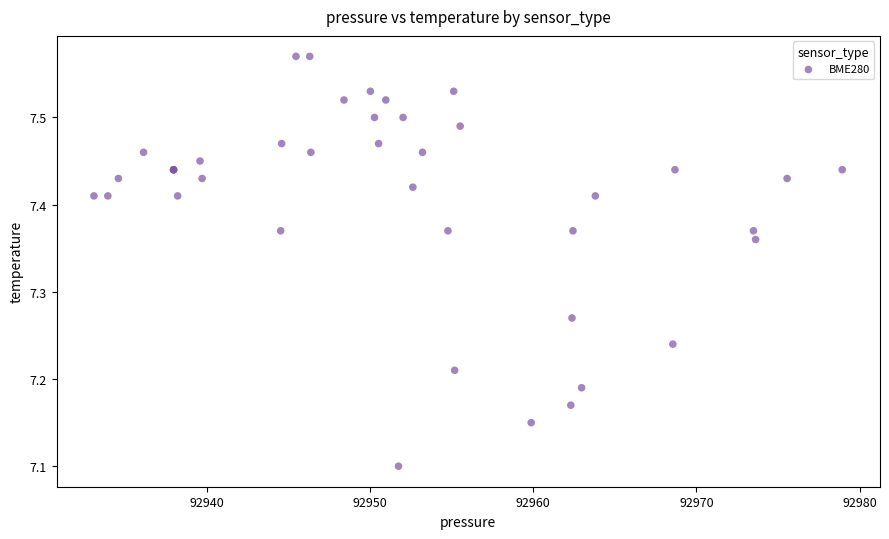

What Y value in the scatter plot is closest to 7?

7.1